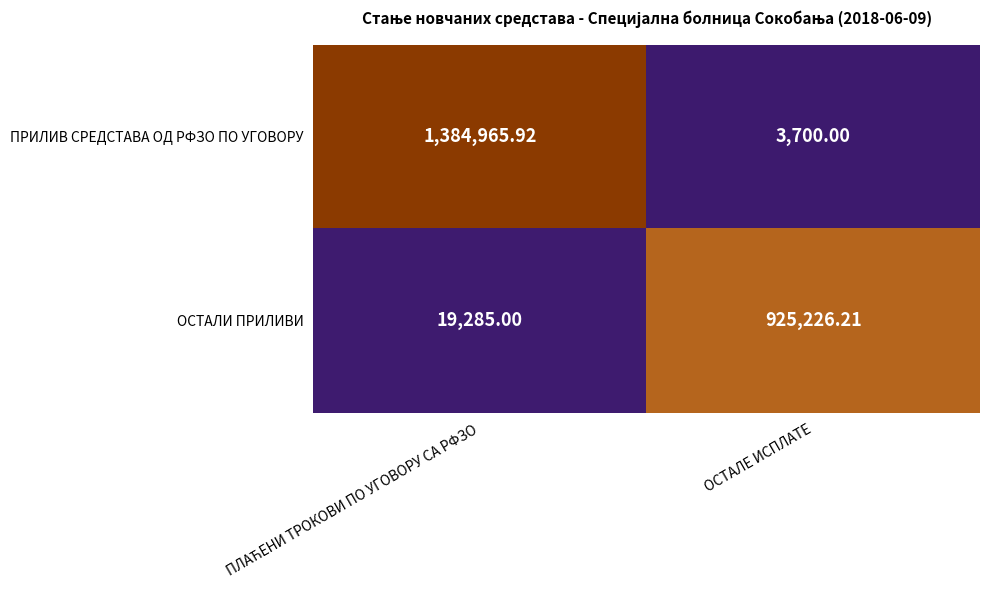

Rank the series at ОСТАЛЕ ИСПЛАТЕ from highest to lowest value.

ОСТАЛИ ПРИЛИВИ, ПРИЛИВ СРЕДСТАВА ОД РФЗО ПО УГОВОРУ